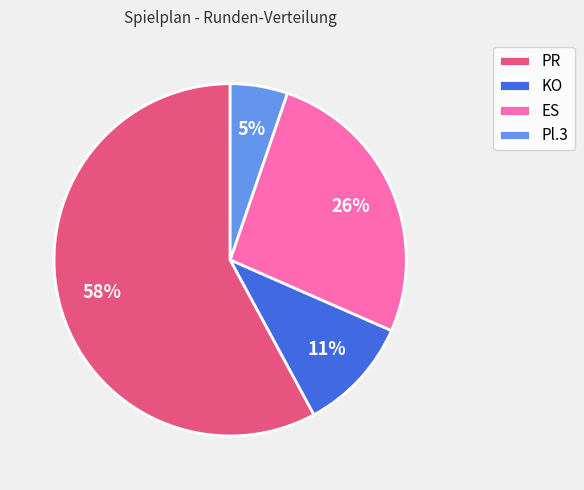

How many slices are in this pie chart?

4